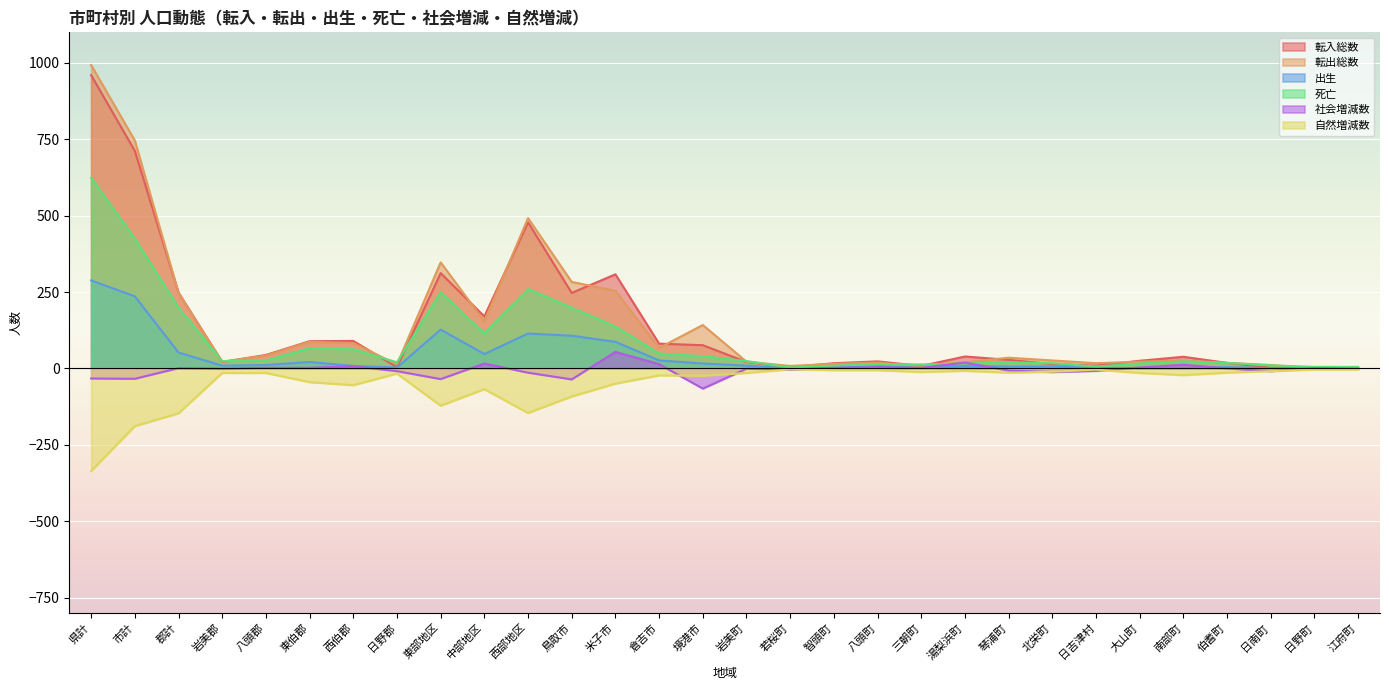

True or false: 出生 has a value of 13 at 八頭町.

False